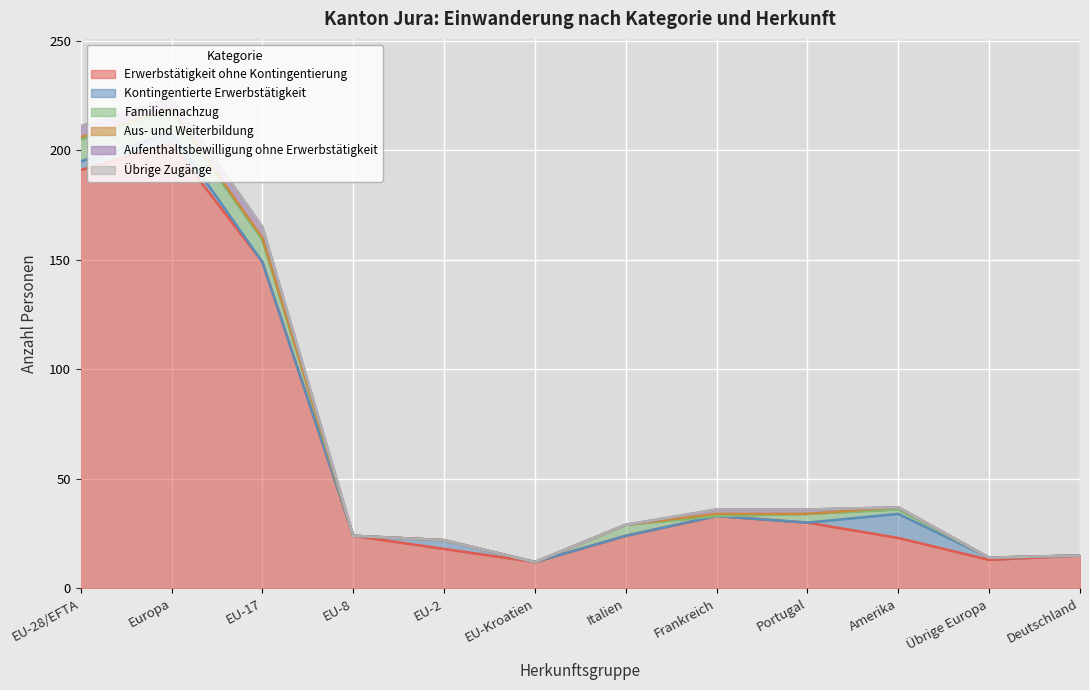

At which category is the sum across all series the highest?

Europa